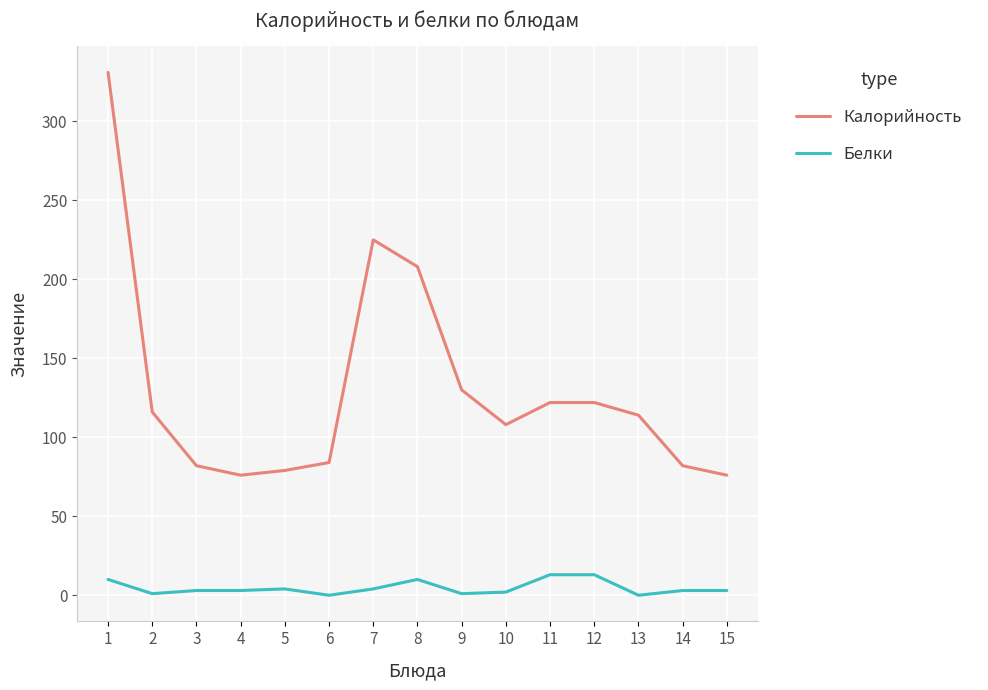

Which series has the widest spread of values?

Калорийность